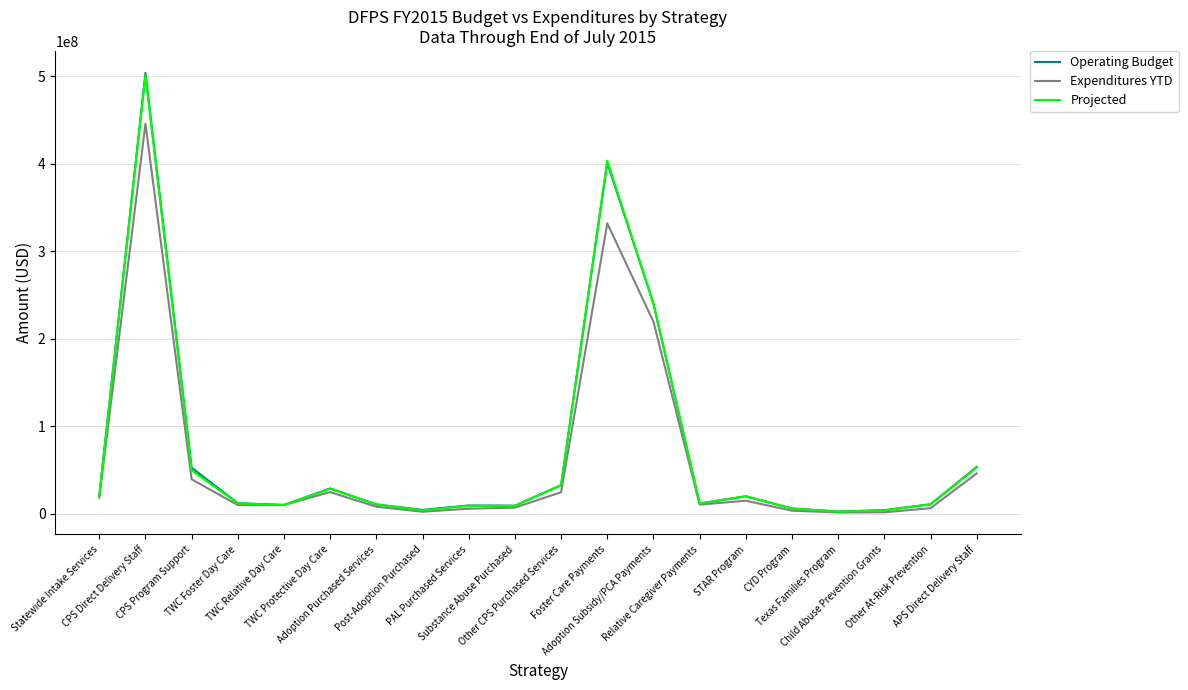

At which category is the sum across all series the highest?

CPS Direct Delivery Staff